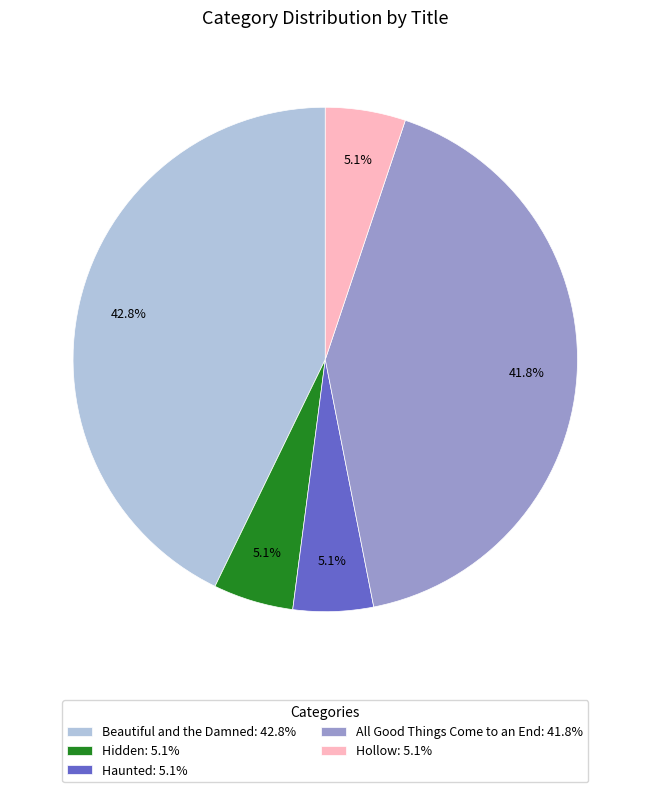

To the nearest percent, what is the average slice percentage?

20%